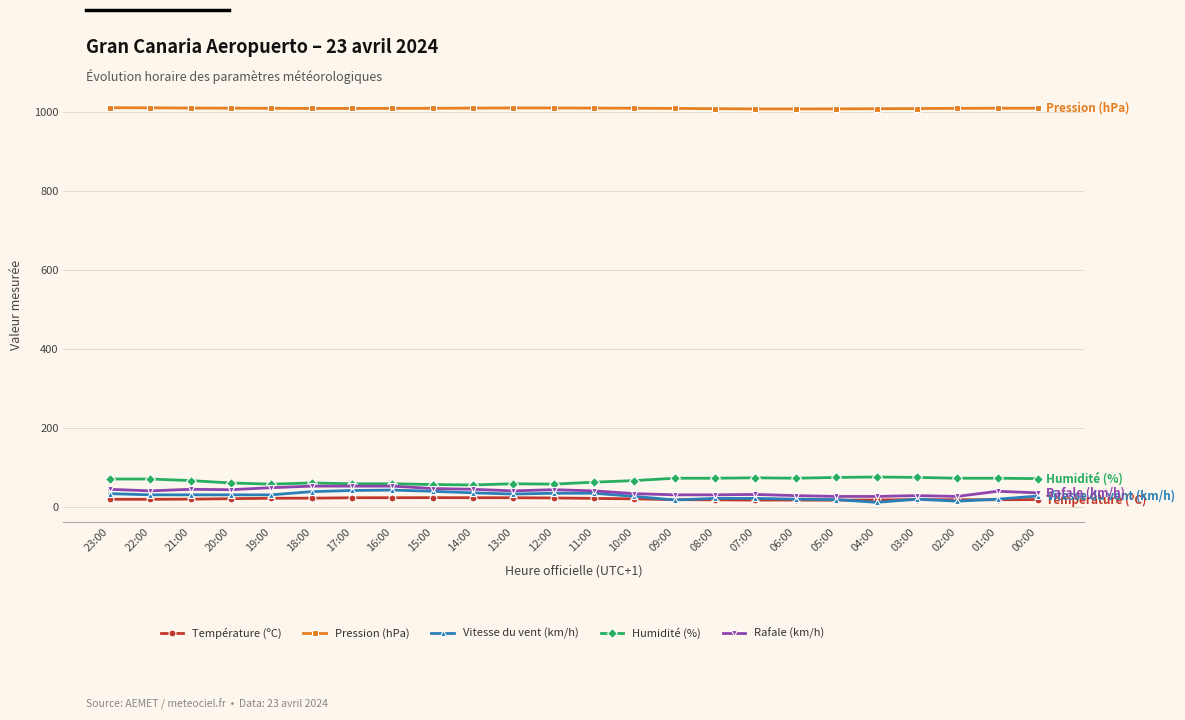

What is the sum of the Pression (hPa) values at 09:00 and 10:00?

2017.8